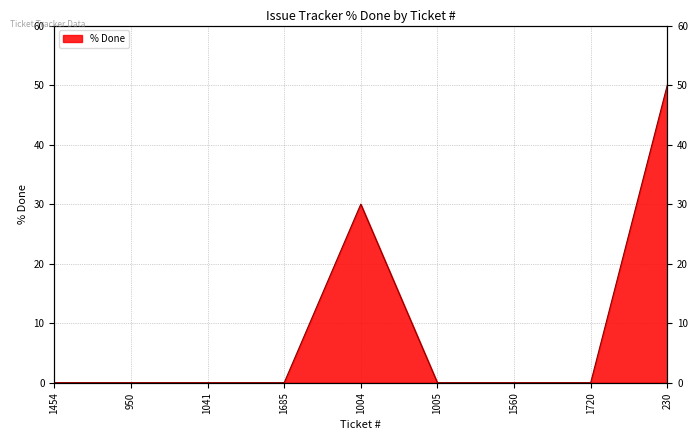

At which category does the chart reach its peak across all series?

230